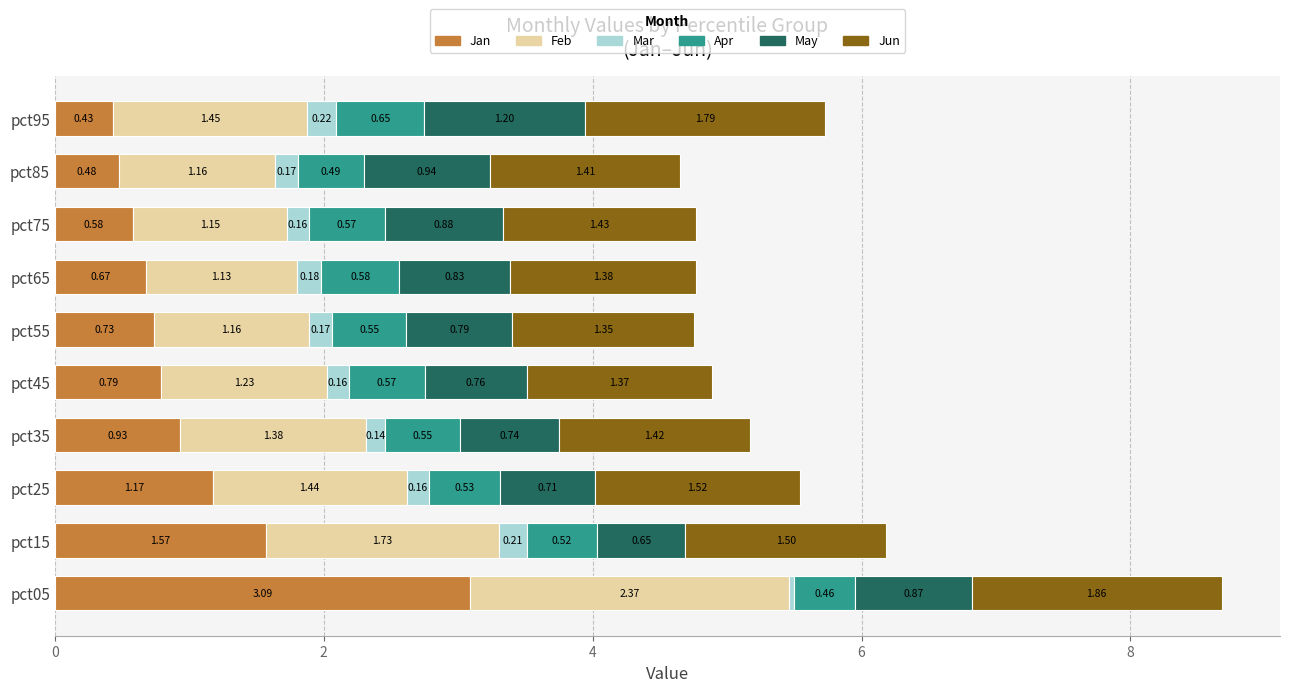

What is the total value across all series at pct15?

6.2